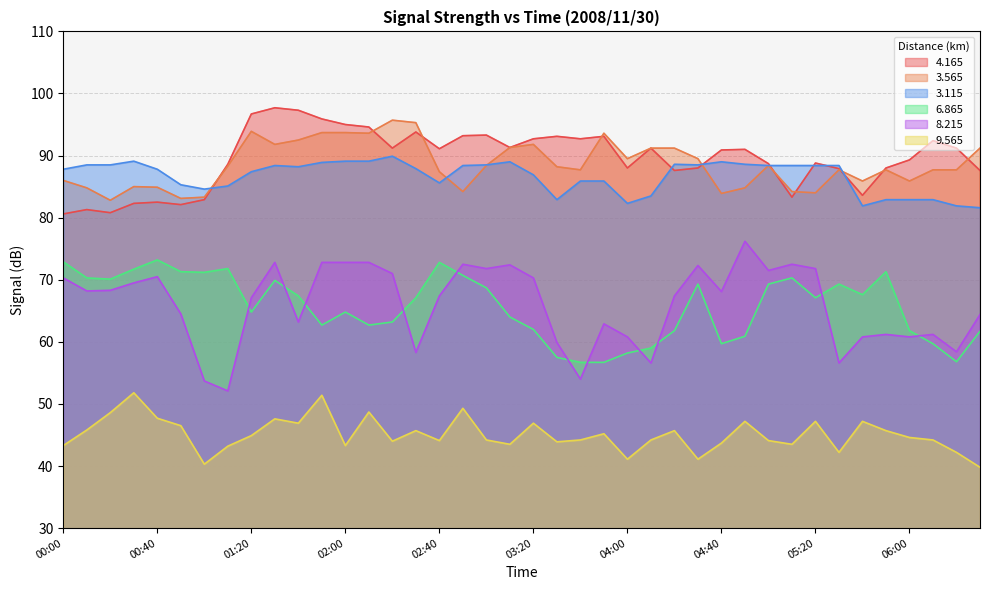

Rank the series by their maximum value, from lowest to highest.

9.565, 6.865, 8.215, 3.115, 3.565, 4.165